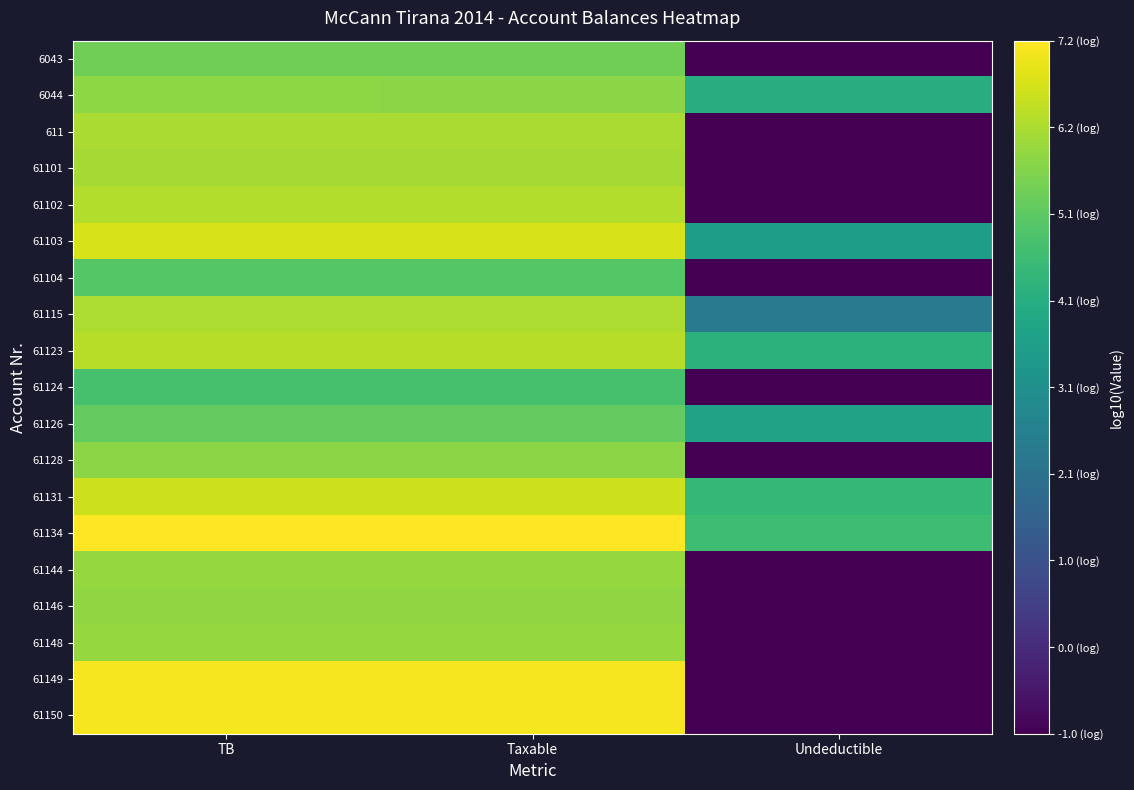

At which category does the chart reach its minimum across all series?

Undeductible